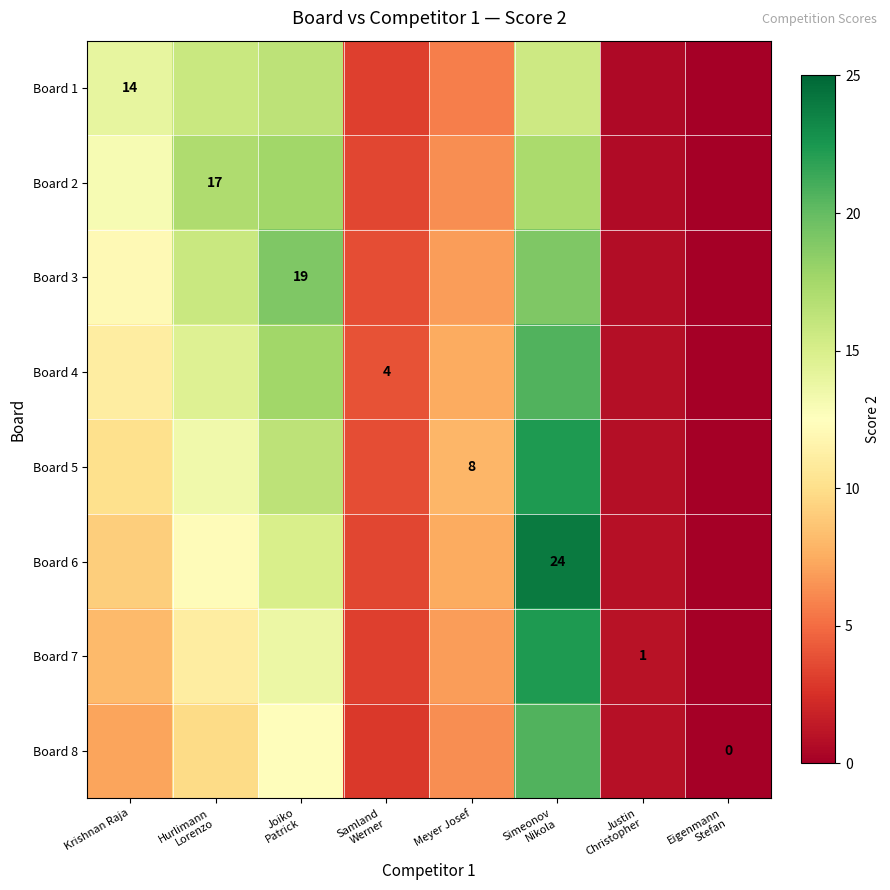

Is the value of Board 6 at Krishnan Raja greater than the value of Board 7 at Krishnan Raja?

Yes